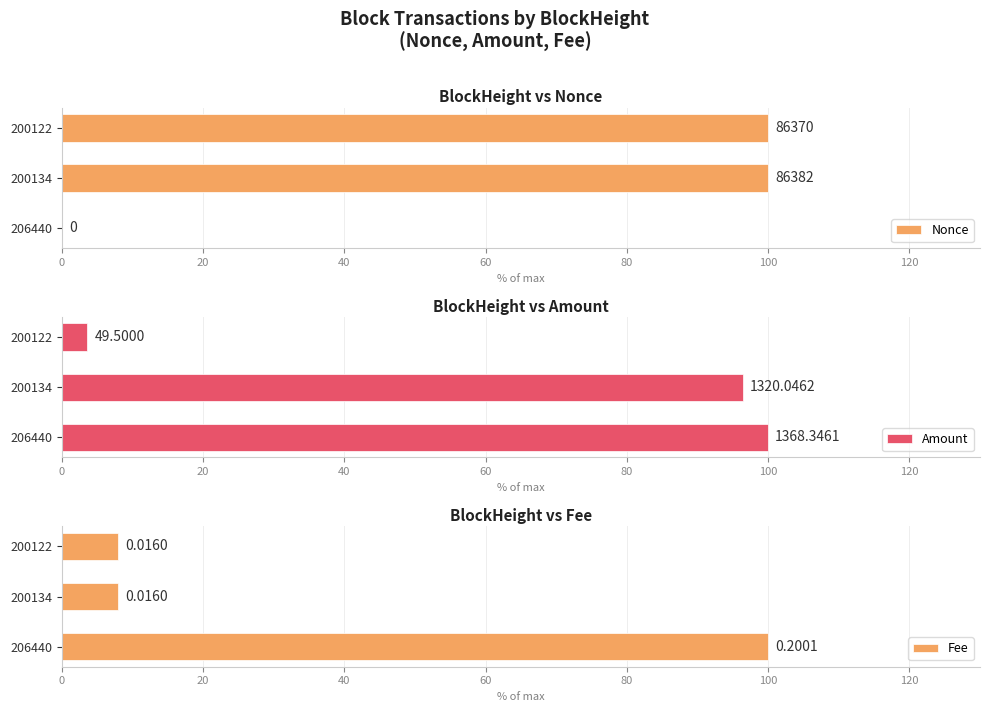

Which series changed the most between 206440 and 200122?

Nonce